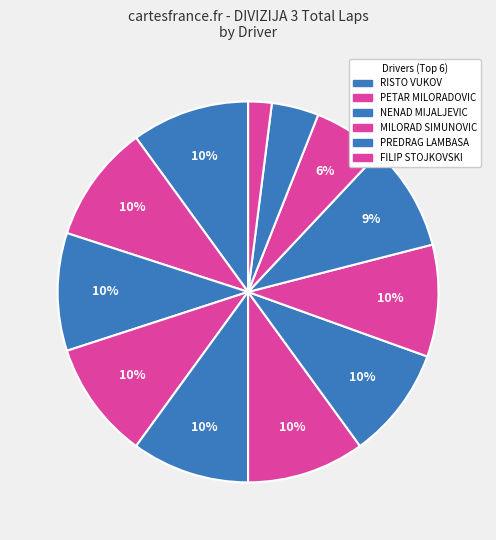

Which slice is the largest?

RISTO VUKOV